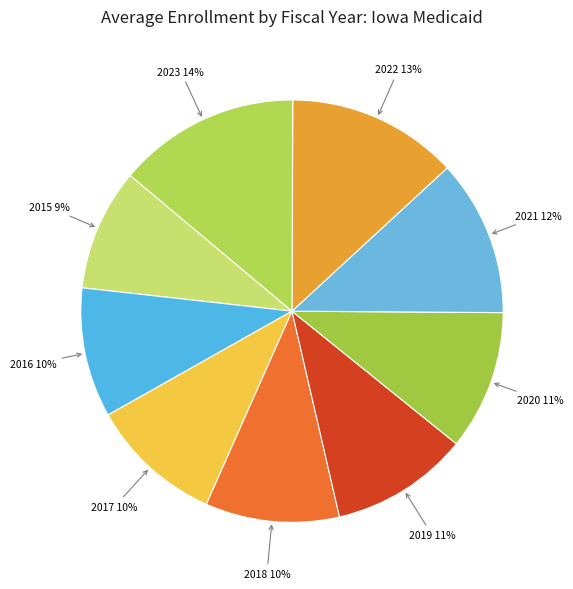

The 2023 slice represents 14% of the pie. True or false?

True